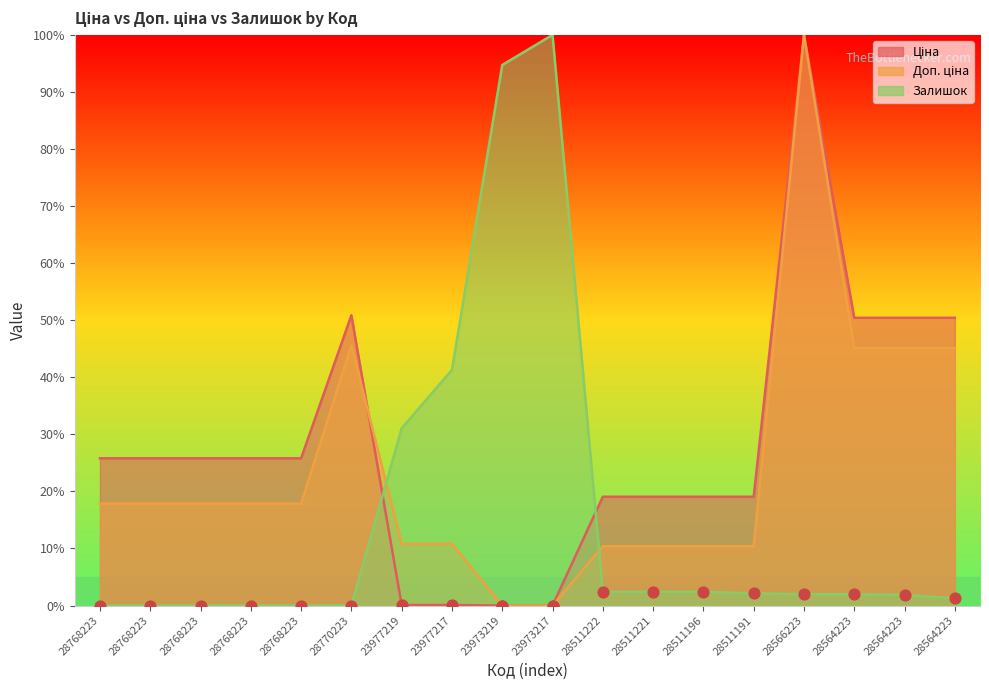

Which series contains the lowest Y value?

Ціна